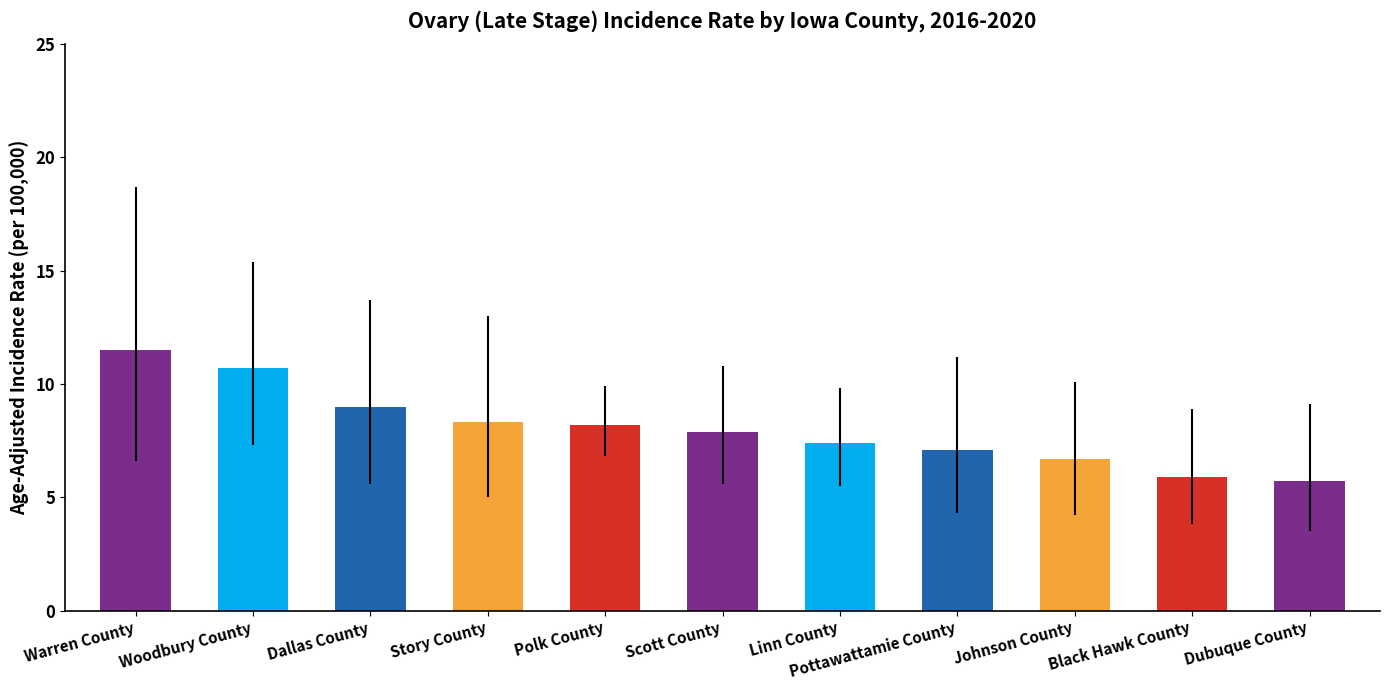

Where does the Age-Adjusted Incidence Rate series first go above 7?

Warren County